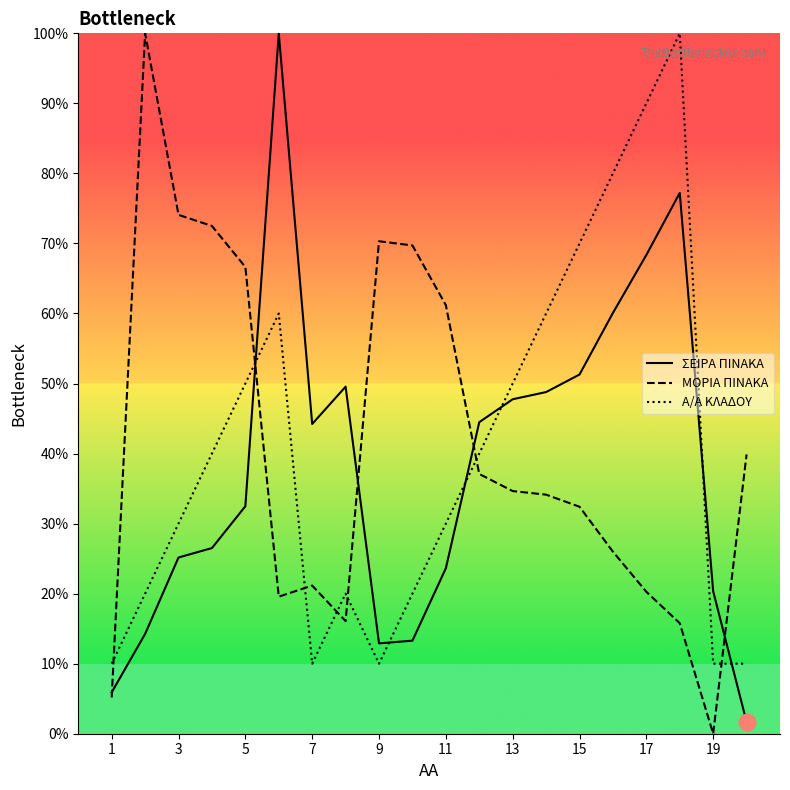

True or false: ΜΟΡΙΑ ΠΙΝΑΚΑ and Α/Α ΚΛΑΔΟΥ intersect in this chart.

True